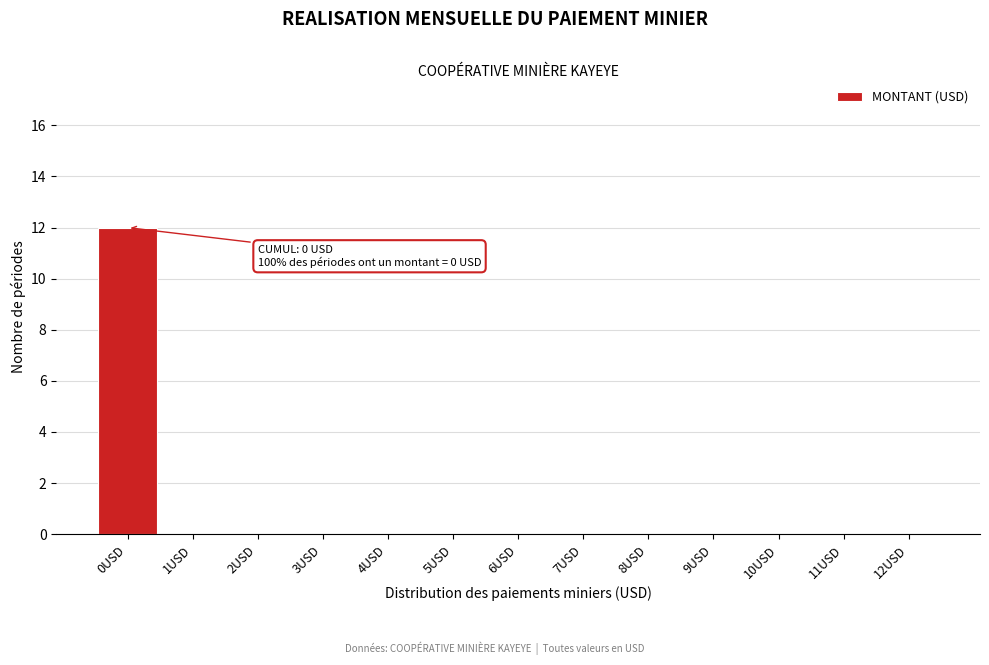

Reading right to left, extract all data points from this chart.

12USD=0	11USD=0	10USD=0	9USD=0	8USD=0	7USD=0	6USD=0	5USD=0	4USD=0	3USD=0	2USD=0	1USD=0	0USD=12